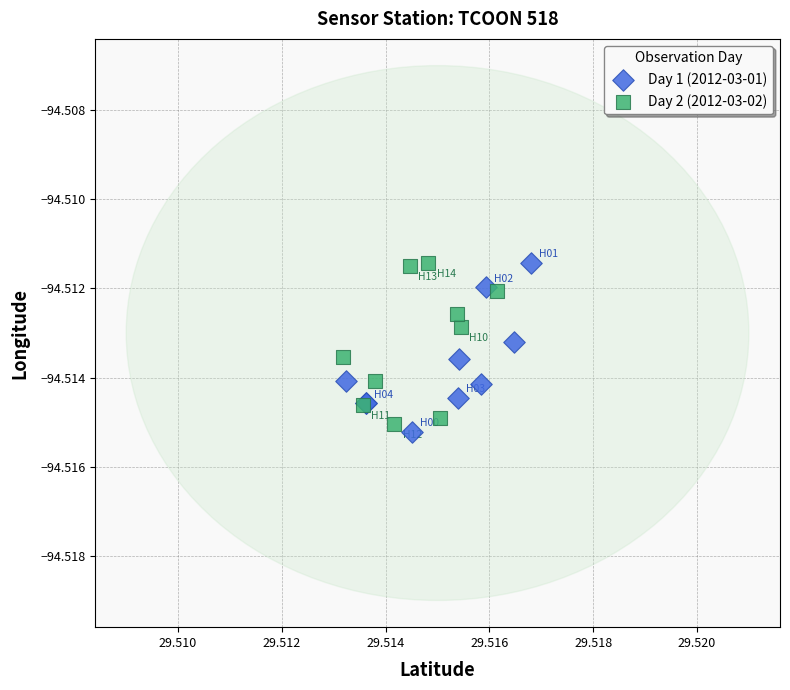

What are all the series names shown in the legend?

Day 1 (2012-03-01), Day 2 (2012-03-02)